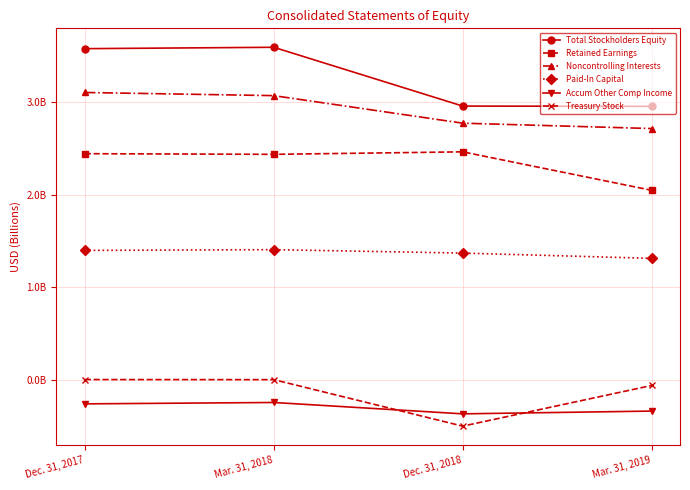

What is the label of the 3rd point from the right?

Mar. 31, 2018